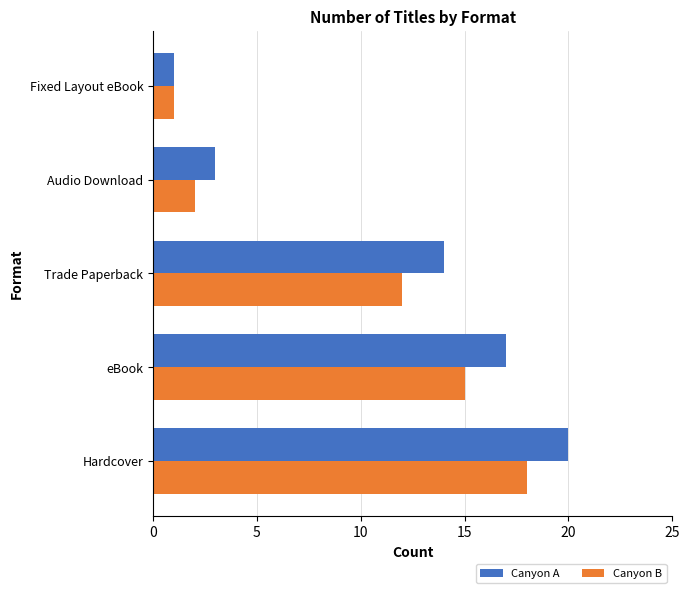

Which label corresponds to the smallest value in the chart?

Fixed Layout eBook